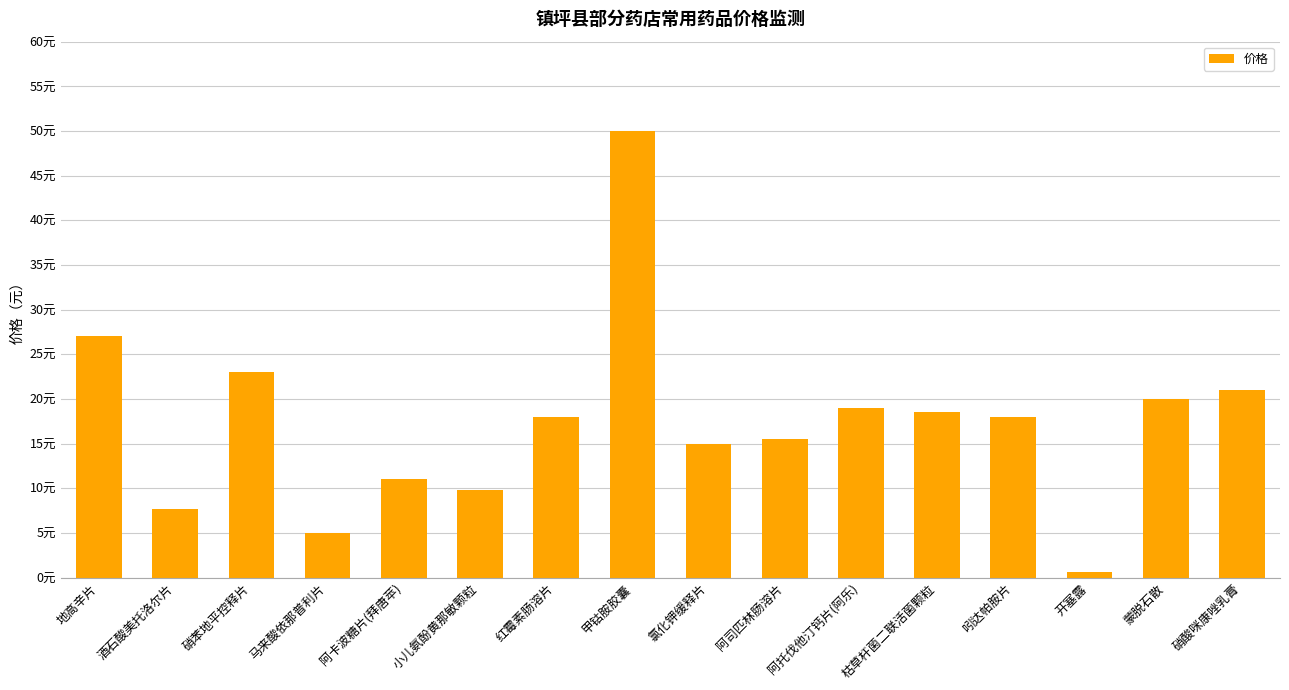

Are the bars horizontal?

No